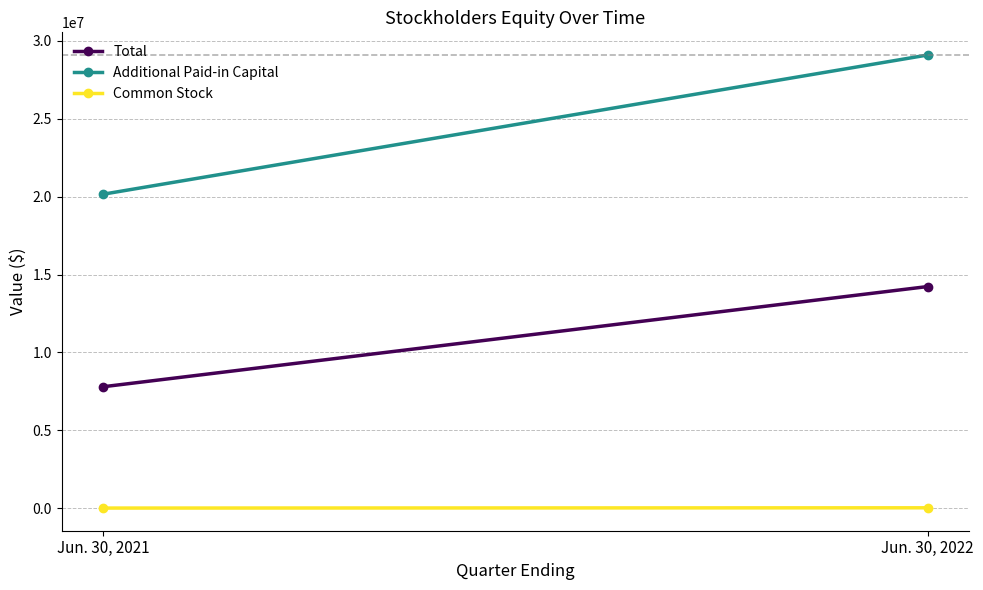

List the series in order of their overall mean, lowest first.

Common Stock, Total, Additional Paid-in Capital